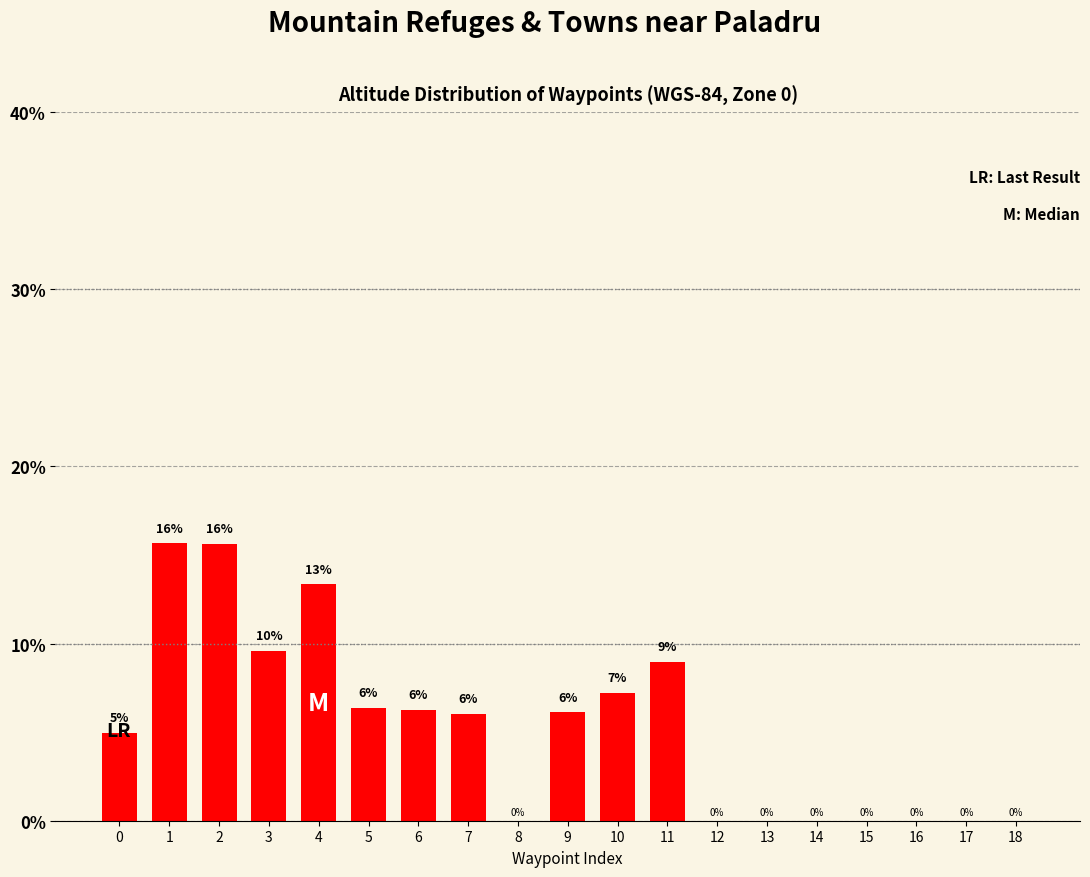

How many data points does each series have?

19